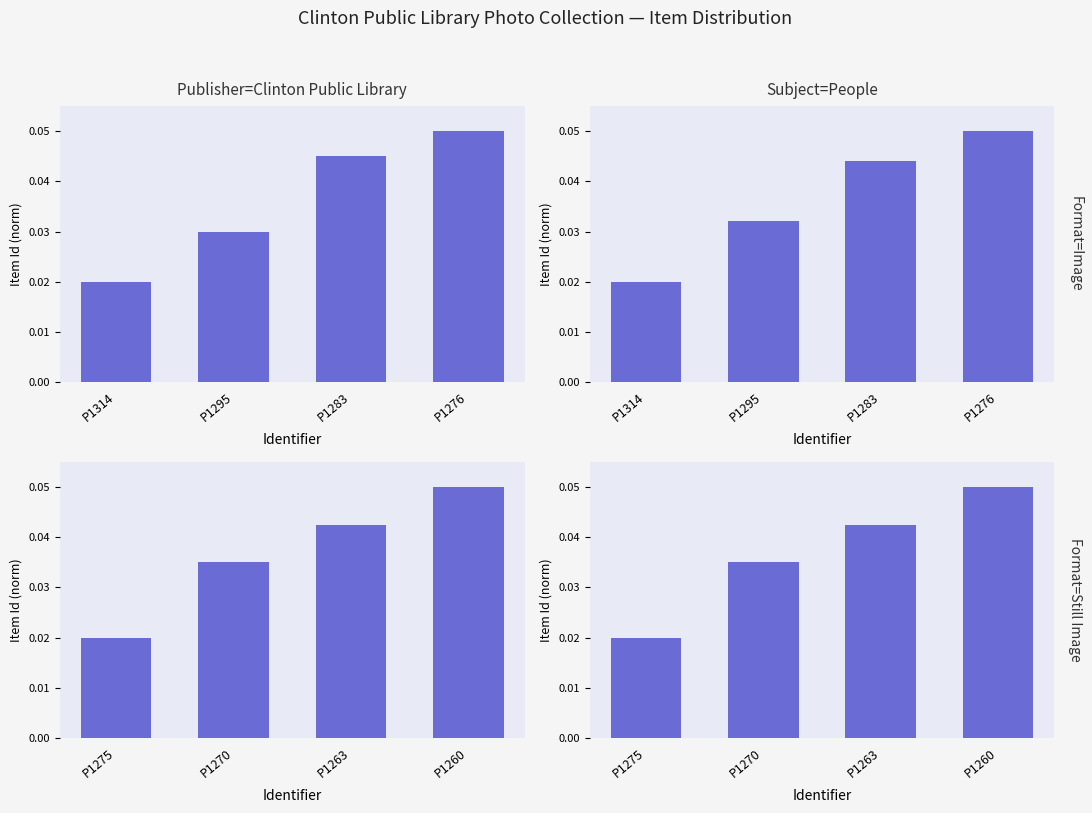

Count the Format=Image values in the range 0 to 1.

4